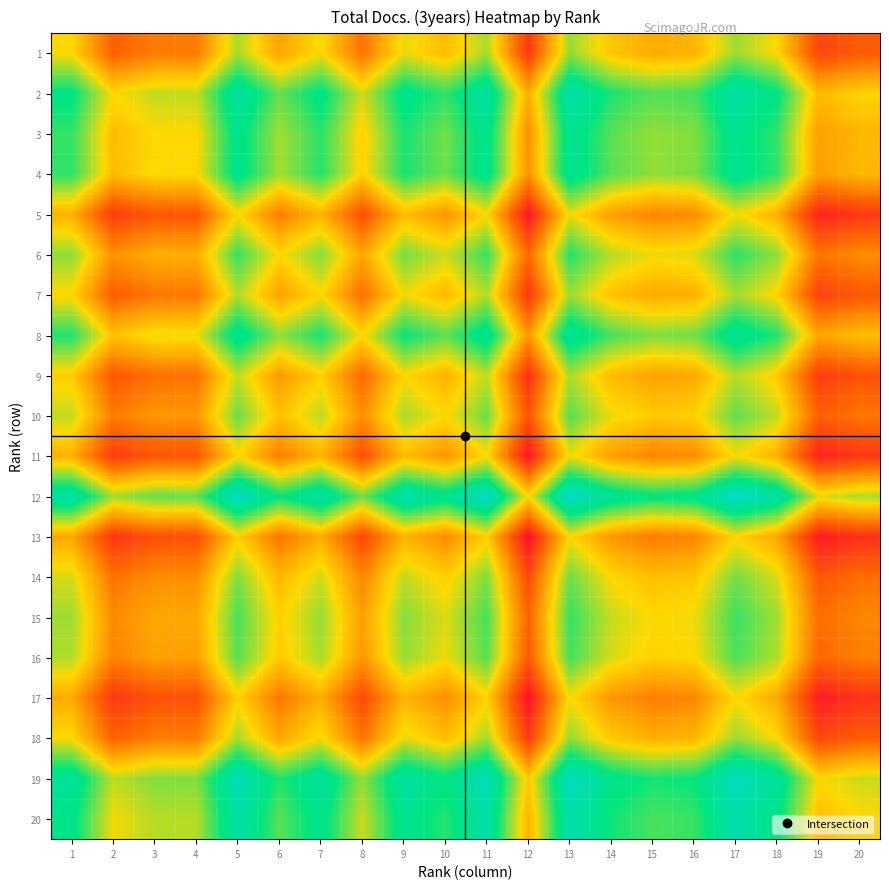

Reading left to right, list all the values displayed in this chart.

1: 1=0.0	2=-0.5	3=-0.4	4=-0.4	5=0.2	6=-0.2	7=0.0	8=-0.4	9=0.0	10=-0.1	11=0.2	12=-0.7	13=0.2	14=-0.1	15=-0.2	16=-0.2	17=0.2	18=-0.0	19=-0.7	20=-0.5
2: 1=0.5	2=0.0	3=0.1	4=0.1	5=0.7	6=0.3	7=0.5	8=0.1	9=0.6	10=0.4	11=0.7	12=-0.2	13=0.7	14=0.4	15=0.3	16=0.4	17=0.7	18=0.5	19=-0.1	20=-0.0
3: 1=0.4	2=-0.1	3=0.0	4=-0.0	5=0.6	6=0.2	7=0.4	8=-0.0	9=0.4	10=0.3	11=0.6	12=-0.3	13=0.6	14=0.3	15=0.2	16=0.2	17=0.6	18=0.4	19=-0.3	20=-0.1
4: 1=0.4	2=-0.1	3=0.0	4=0.0	5=0.6	6=0.2	7=0.4	8=-0.0	9=0.5	10=0.3	11=0.6	12=-0.3	13=0.6	14=0.3	15=0.2	16=0.2	17=0.6	18=0.4	19=-0.2	20=-0.1
5: 1=-0.2	2=-0.7	3=-0.6	4=-0.6	5=0.0	6=-0.4	7=-0.2	8=-0.6	9=-0.1	10=-0.3	11=0.0	12=-0.9	13=0.0	14=-0.2	15=-0.4	16=-0.3	17=0.0	18=-0.2	19=-0.8	20=-0.7
6: 1=0.2	2=-0.3	3=-0.2	4=-0.2	5=0.4	6=0.0	7=0.2	8=-0.2	9=0.3	10=0.1	11=0.4	12=-0.5	13=0.4	14=0.1	15=0.0	16=0.1	17=0.4	18=0.2	19=-0.4	20=-0.3
7: 1=-0.0	2=-0.5	3=-0.4	4=-0.4	5=0.2	6=-0.2	7=0.0	8=-0.5	9=0.0	10=-0.1	11=0.2	12=-0.7	13=0.2	14=-0.1	15=-0.2	16=-0.2	17=0.2	18=-0.0	19=-0.7	20=-0.6
8: 1=0.4	2=-0.1	3=0.0	4=0.0	5=0.6	6=0.2	7=0.5	8=0.0	9=0.5	10=0.3	11=0.6	12=-0.3	13=0.6	14=0.4	15=0.2	16=0.3	17=0.6	18=0.4	19=-0.2	20=-0.1
9: 1=-0.0	2=-0.6	3=-0.4	4=-0.5	5=0.1	6=-0.3	7=-0.0	8=-0.5	9=0.0	10=-0.2	11=0.1	12=-0.8	13=0.2	14=-0.1	15=-0.2	16=-0.2	17=0.1	18=-0.1	19=-0.7	20=-0.6
10: 1=0.1	2=-0.4	3=-0.3	4=-0.3	5=0.3	6=-0.1	7=0.1	8=-0.3	9=0.2	10=0.0	11=0.3	12=-0.6	13=0.3	14=0.0	15=-0.1	16=-0.0	17=0.3	18=0.1	19=-0.5	20=-0.4
11: 1=-0.2	2=-0.7	3=-0.6	4=-0.6	5=-0.0	6=-0.4	7=-0.2	8=-0.6	9=-0.1	10=-0.3	11=0.0	12=-0.9	13=0.0	14=-0.3	15=-0.4	16=-0.3	17=0.0	18=-0.2	19=-0.8	20=-0.7
12: 1=0.7	2=0.2	3=0.3	4=0.3	5=0.9	6=0.5	7=0.7	8=0.3	9=0.8	10=0.6	11=0.9	12=0.0	13=0.9	14=0.6	15=0.5	16=0.6	17=0.9	18=0.7	19=0.1	20=0.2
13: 1=-0.2	2=-0.7	3=-0.6	4=-0.6	5=-0.0	6=-0.4	7=-0.2	8=-0.6	9=-0.2	10=-0.3	11=-0.0	12=-0.9	13=0.0	14=-0.3	15=-0.4	16=-0.4	17=-0.0	18=-0.2	19=-0.9	20=-0.8
14: 1=0.1	2=-0.4	3=-0.3	4=-0.3	5=0.2	6=-0.1	7=0.1	8=-0.4	9=0.1	10=-0.0	11=0.3	12=-0.6	13=0.3	14=0.0	15=-0.1	16=-0.1	17=0.3	18=0.1	19=-0.6	20=-0.5
15: 1=0.2	2=-0.3	3=-0.2	4=-0.2	5=0.4	6=-0.0	7=0.2	8=-0.2	9=0.2	10=0.1	11=0.4	12=-0.5	13=0.4	14=0.1	15=0.0	16=0.0	17=0.4	18=0.2	19=-0.5	20=-0.4
16: 1=0.2	2=-0.4	3=-0.2	4=-0.2	5=0.3	6=-0.1	7=0.2	8=-0.3	9=0.2	10=0.0	11=0.3	12=-0.6	13=0.4	14=0.1	15=-0.0	16=0.0	17=0.4	18=0.2	19=-0.5	20=-0.4
17: 1=-0.2	2=-0.7	3=-0.6	4=-0.6	5=-0.0	6=-0.4	7=-0.2	8=-0.6	9=-0.1	10=-0.3	11=-0.0	12=-0.9	13=0.0	14=-0.3	15=-0.4	16=-0.4	17=0.0	18=-0.2	19=-0.8	20=-0.7
18: 1=0.0	2=-0.5	3=-0.4	4=-0.4	5=0.2	6=-0.2	7=0.0	8=-0.4	9=0.1	10=-0.1	11=0.2	12=-0.7	13=0.2	14=-0.1	15=-0.2	16=-0.2	17=0.2	18=0.0	19=-0.6	20=-0.5
19: 1=0.7	2=0.1	3=0.3	4=0.2	5=0.8	6=0.4	7=0.7	8=0.2	9=0.7	10=0.5	11=0.8	12=-0.1	13=0.9	14=0.6	15=0.5	16=0.5	17=0.8	18=0.6	19=0.0	20=0.1
20: 1=0.5	2=0.0	3=0.1	4=0.1	5=0.7	6=0.3	7=0.6	8=0.1	9=0.6	10=0.4	11=0.7	12=-0.2	13=0.8	14=0.5	15=0.4	16=0.4	17=0.7	18=0.5	19=-0.1	20=0.0